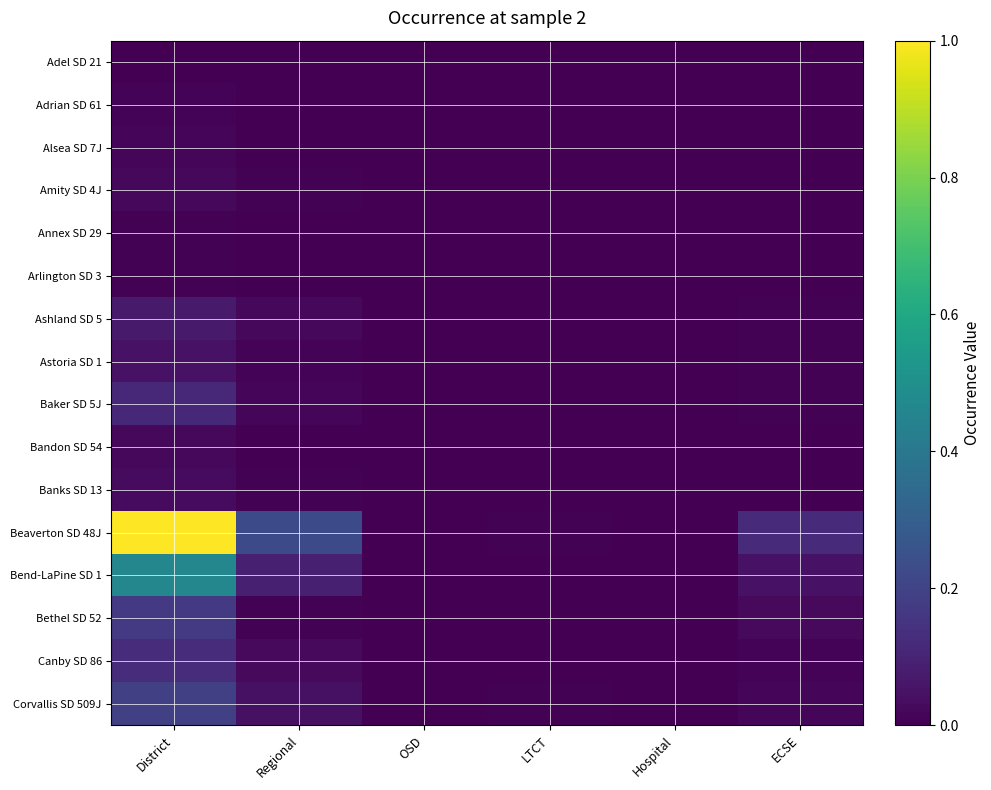

Reading right to left, transcribe all the data shown in this chart.

Adel SD 21: ECSE=0.0	Hospital=0.0	LTCT=0.0	OSD=0.0	Regional=0.0	District=0.0
Adrian SD 61: ECSE=0.0	Hospital=0.0	LTCT=0.0	OSD=0.0	Regional=0.0	District=0.0
Alsea SD 7J: ECSE=0.0	Hospital=0.0	LTCT=0.0	OSD=0.0	Regional=0.0	District=0.0
Amity SD 4J: ECSE=0.0	Hospital=0.0	LTCT=0.0	OSD=0.0	Regional=0.0	District=0.0
Annex SD 29: ECSE=0.0	Hospital=0.0	LTCT=0.0	OSD=0.0	Regional=0.0	District=0.0
Arlington SD 3: ECSE=0.0	Hospital=0.0	LTCT=0.0	OSD=0.0	Regional=0.0	District=0.0
Ashland SD 5: ECSE=0.0	Hospital=0.0	LTCT=0.0	OSD=0.0	Regional=0.0	District=0.1
Astoria SD 1: ECSE=0.0	Hospital=0.0	LTCT=0.0	OSD=0.0	Regional=0.0	District=0.0
Baker SD 5J: ECSE=0.0	Hospital=0.0	LTCT=0.0	OSD=0.0	Regional=0.0	District=0.1
Bandon SD 54: ECSE=0.0	Hospital=0.0	LTCT=0.0	OSD=0.0	Regional=0.0	District=0.0
Banks SD 13: ECSE=0.0	Hospital=0.0	LTCT=0.0	OSD=0.0	Regional=0.0	District=0.0
Beaverton SD 48J: ECSE=0.1	Hospital=0.0	LTCT=0.0	OSD=0.0	Regional=0.2	District=1.0
Bend-LaPine SD 1: ECSE=0.0	Hospital=0.0	LTCT=0.0	OSD=0.0	Regional=0.1	District=0.5
Bethel SD 52: ECSE=0.0	Hospital=0.0	LTCT=0.0	OSD=0.0	Regional=0.0	District=0.2
Canby SD 86: ECSE=0.0	Hospital=0.0	LTCT=0.0	OSD=0.0	Regional=0.0	District=0.1
Corvallis SD 509J: ECSE=0.0	Hospital=0.0	LTCT=0.0	OSD=0.0	Regional=0.0	District=0.2